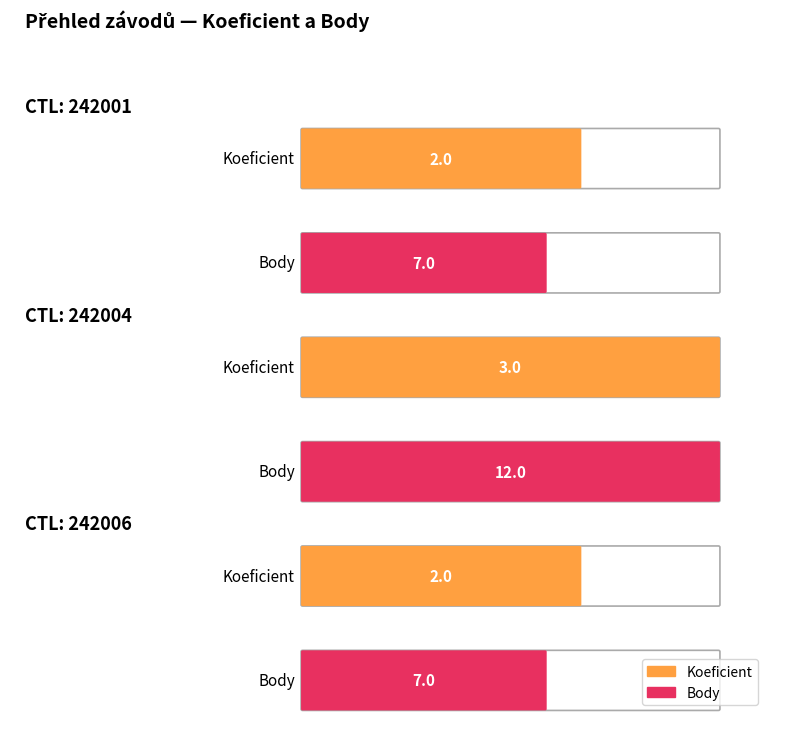

The Koeficient series shows 2 at 242004. True or false?

False